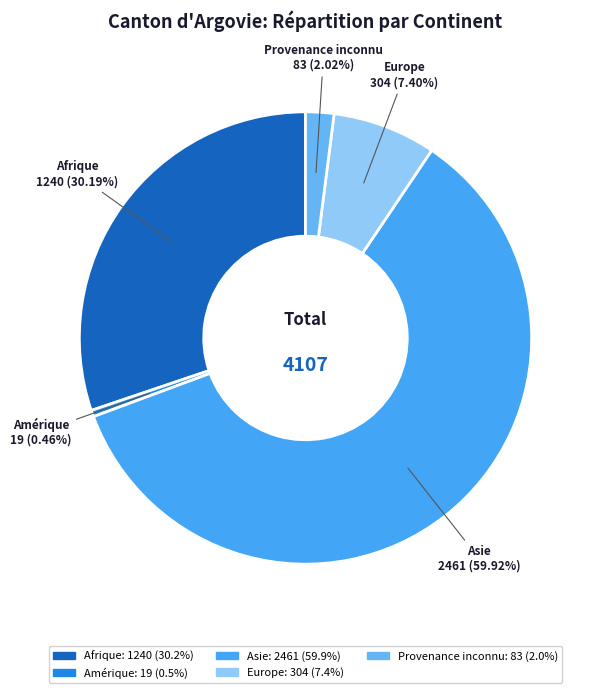

Is Afrique the majority of the pie?

No